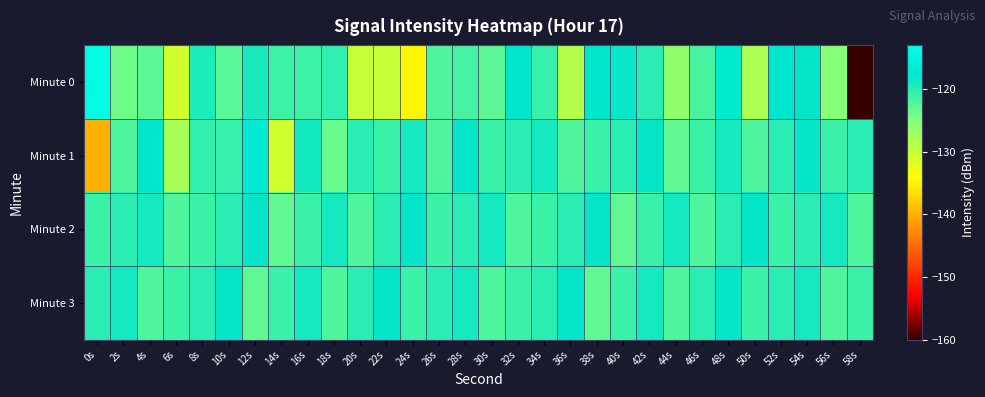

Which label corresponds to the smallest value in the chart?

58s